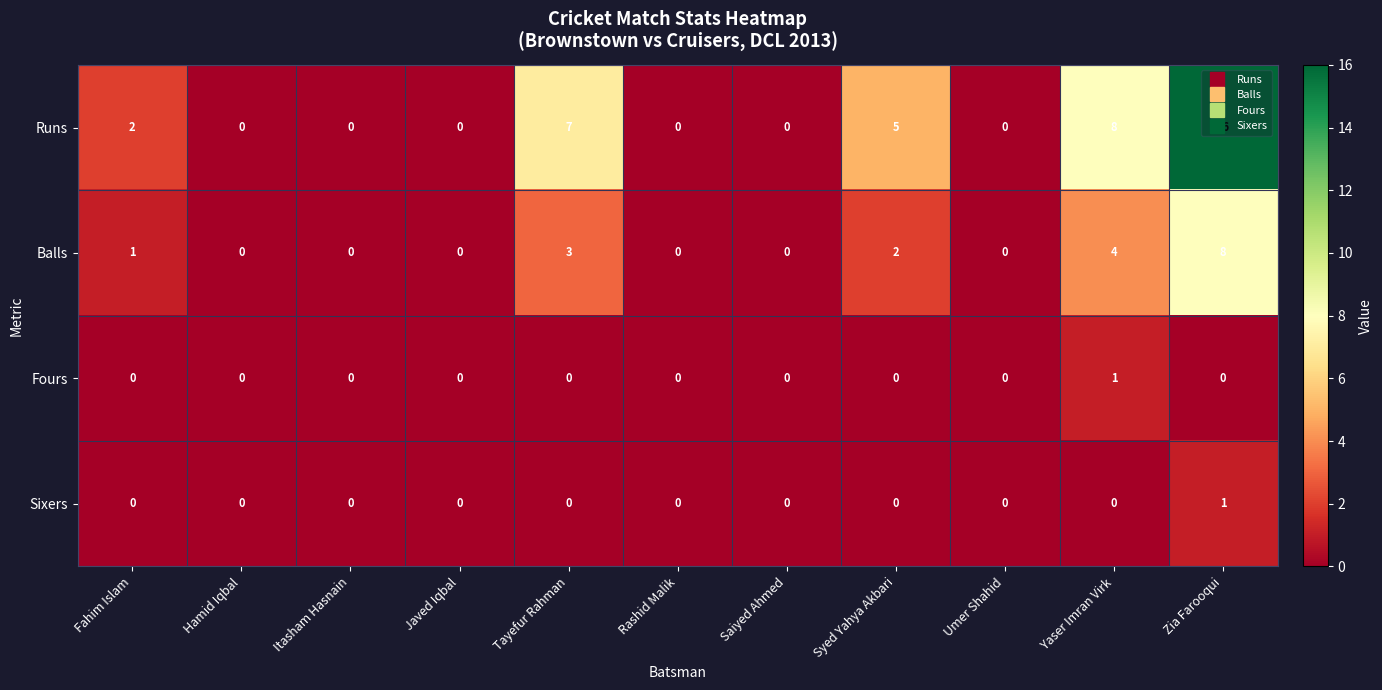

What is the greatest value displayed?

16